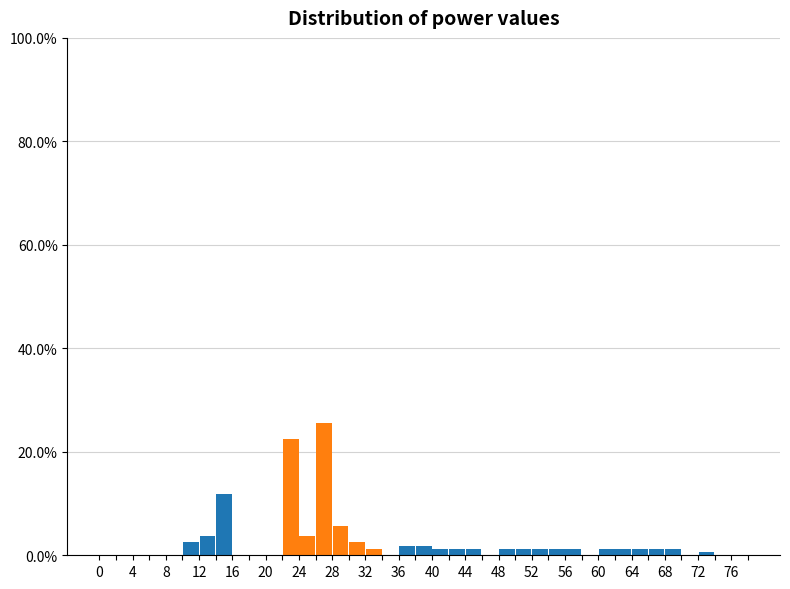

How tall is the bar that spans 26 to 28 on the x-axis? The values are not printed on the chart, so give them approximately, as read against the axis.

26